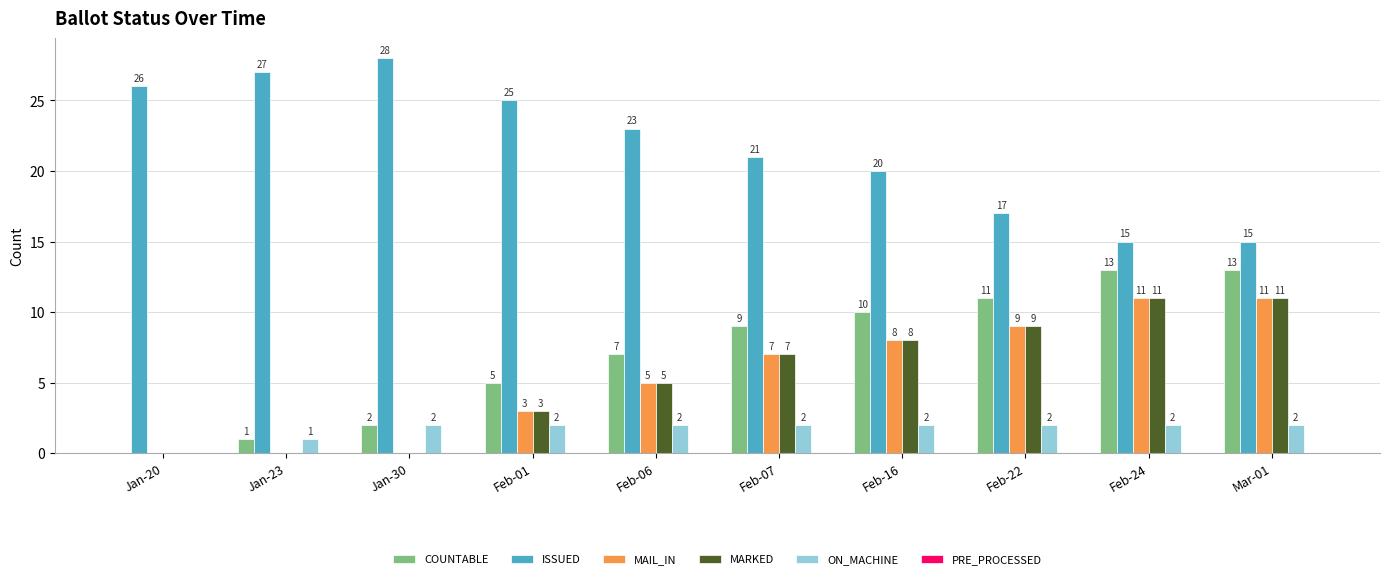

What is the sum of all MARKED values?

54